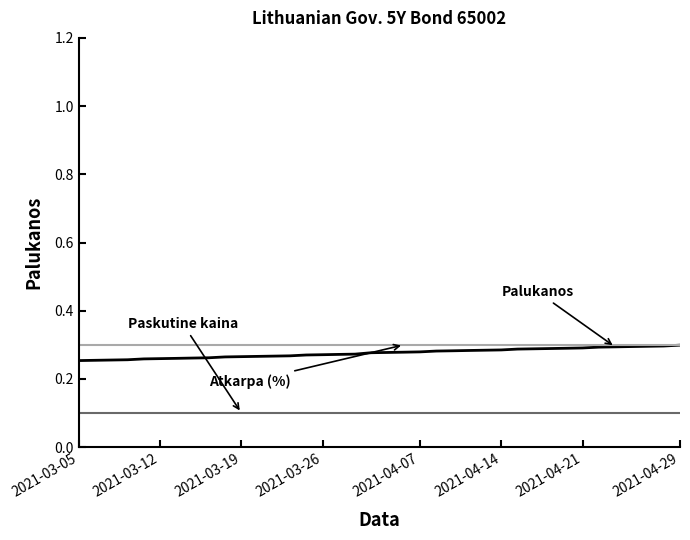

The value of Atkarpa (%) at 2021-04-21 is 0.3. True or false?

True